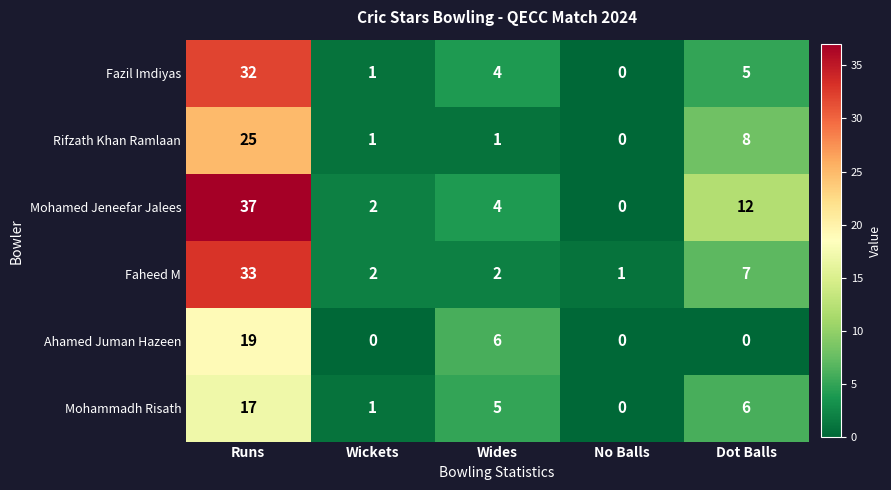

The Fazil Imdiyas series shows 1 at Wickets. True or false?

True